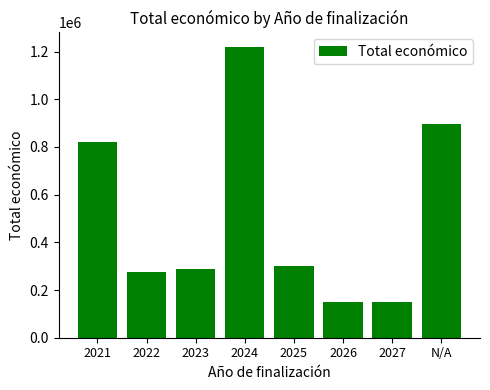

What is the greatest value displayed?

1219539